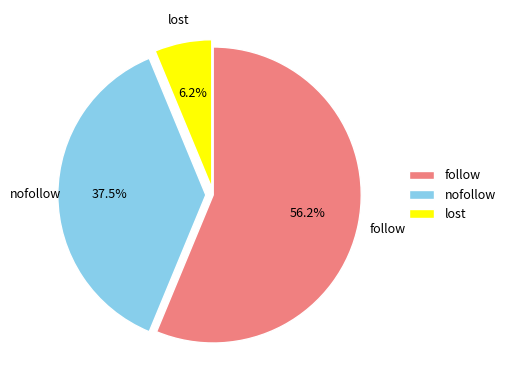

Do nofollow and lost together represent more than half of the pie?

No